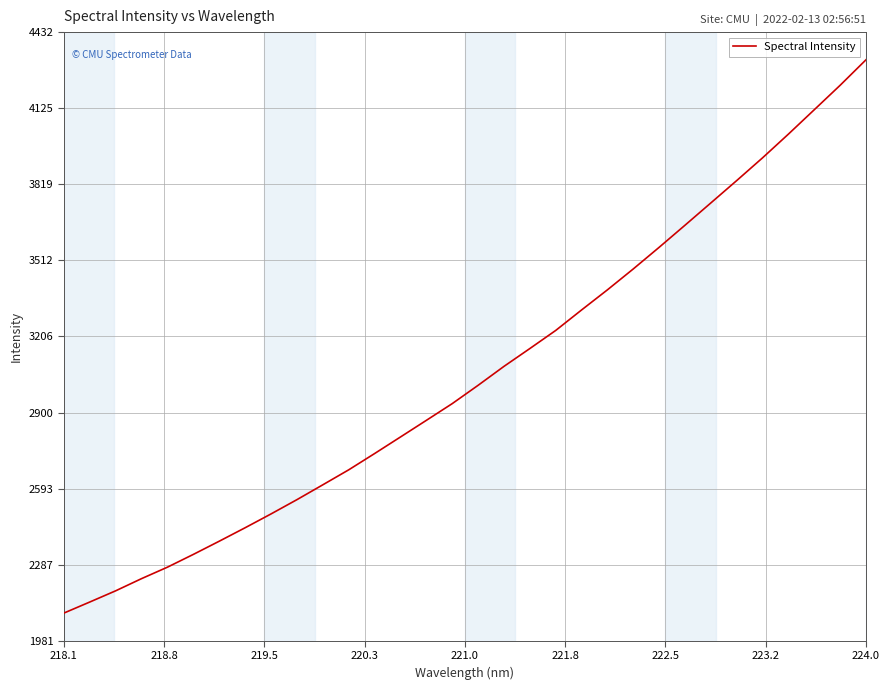

How many lines are shown in the chart?

1